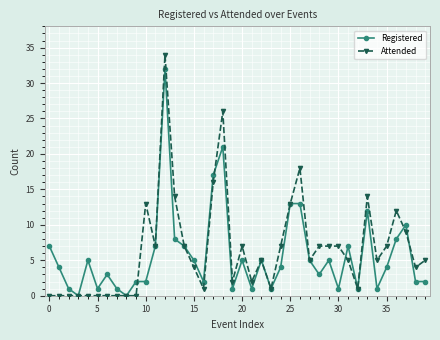

Reading left to right, extract all data points from this chart.

Registered: 7	4	1	0	5	1	3	1	0	2	2	7	32	8	7	5	2	17	21	1	5	1	5	1	4	13	13	5	3	5	1	7	1	12	1	4	8	10	2	2
Attended: 0	0	0	0	0	0	0	0	0	0	13	7	34	14	7	4	1	16	26	2	7	2	5	1	7	13	18	5	7	7	7	5	1	14	5	7	12	9	4	5